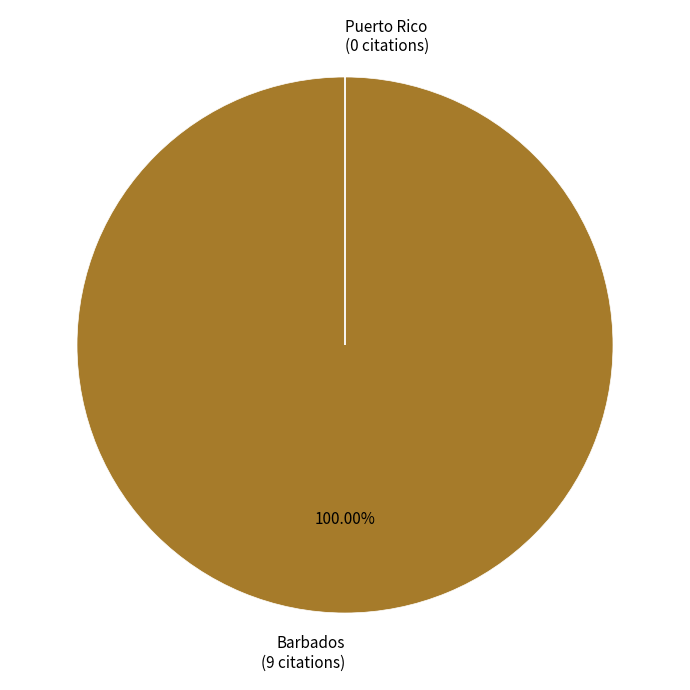

Is there any slice that represents more than half of the pie?

Yes